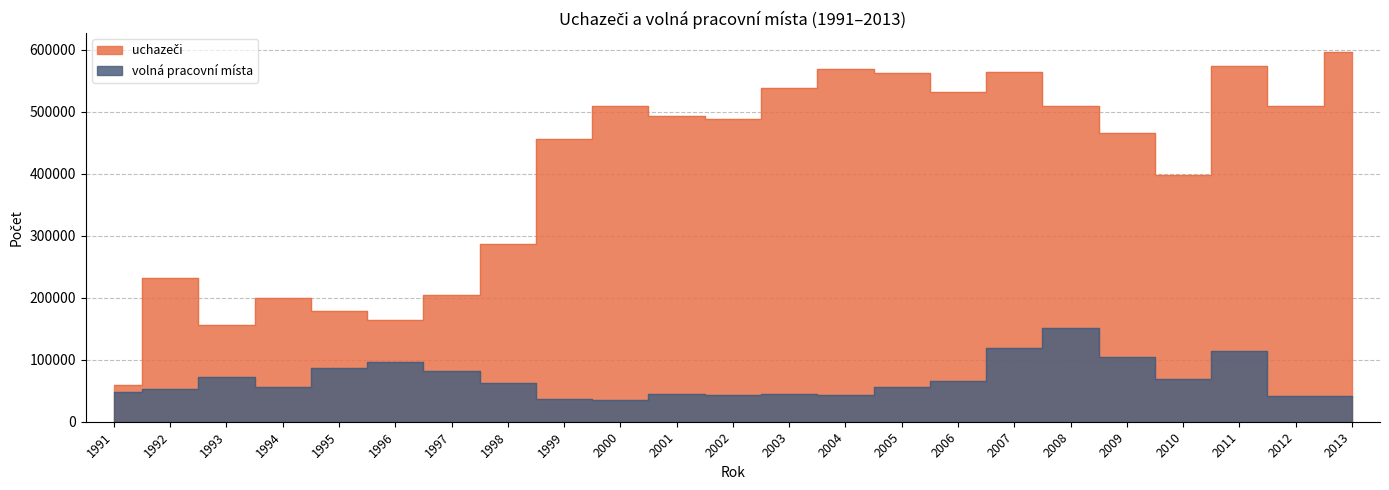

True or false: uchazeči has more than 2 interior local peaks.

True